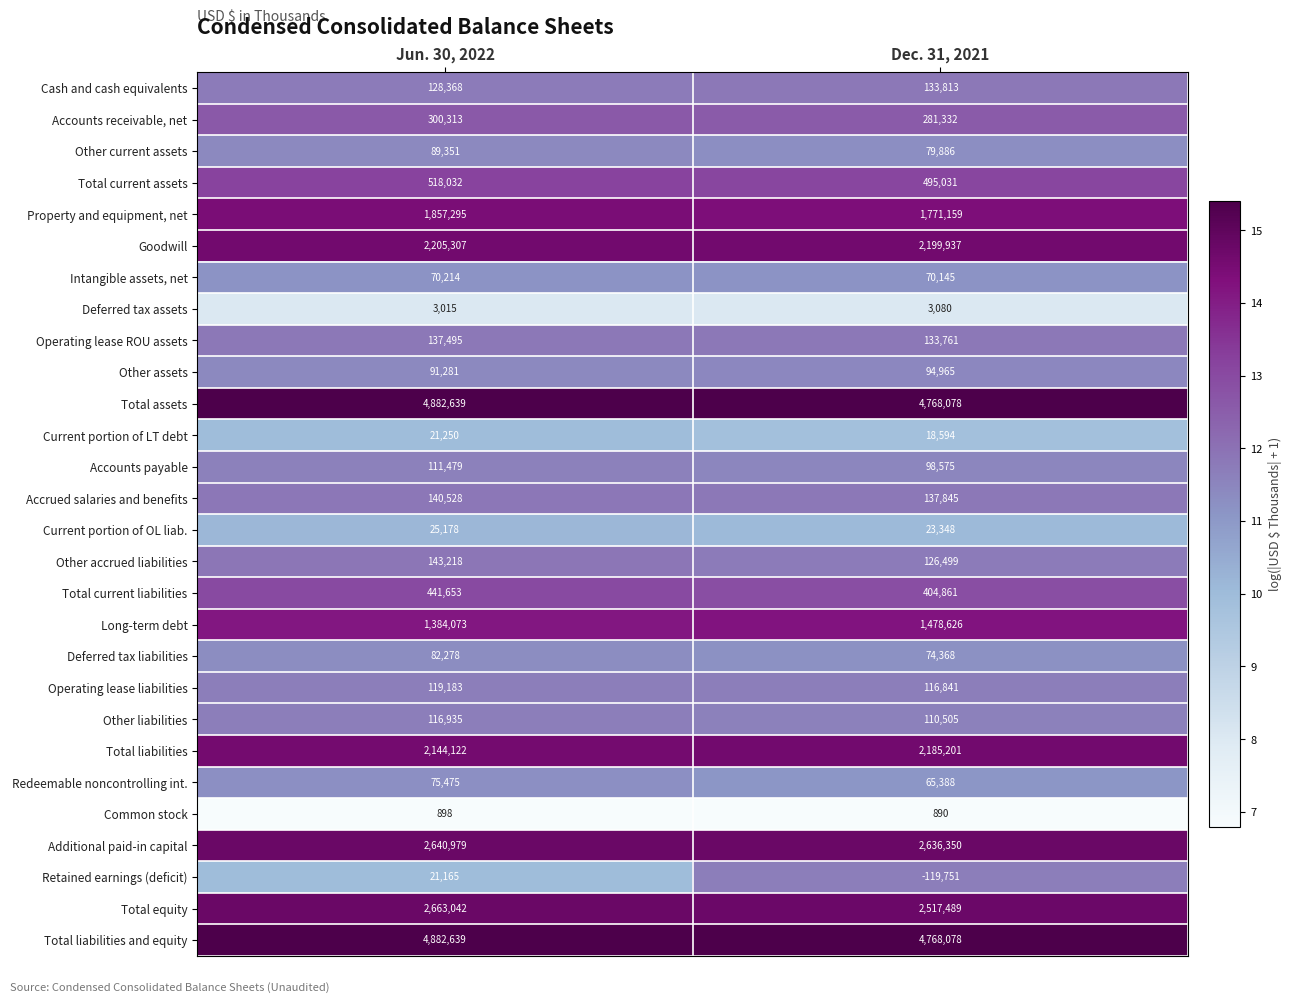

What is the sum of the Retained earnings (deficit) values at Jun. 30, 2022 and Dec. 31, 2021?

-98586